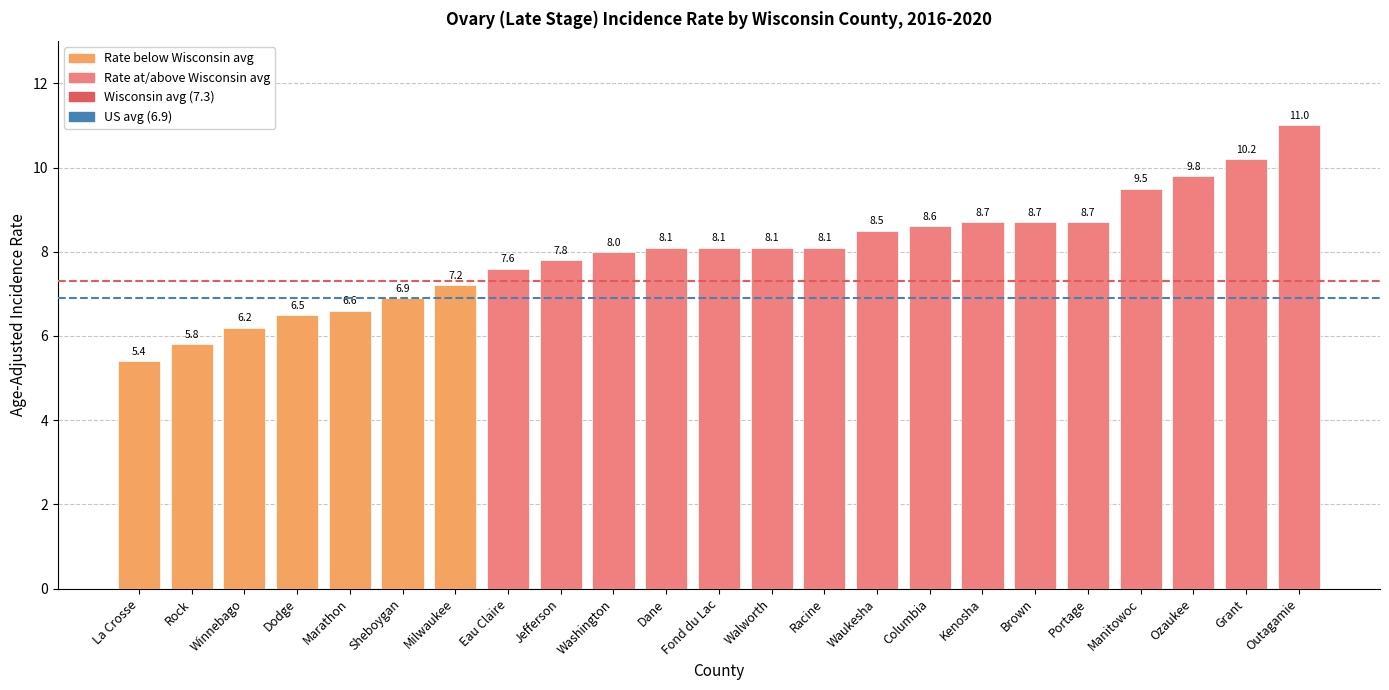

How many distinct data groups are displayed?

1